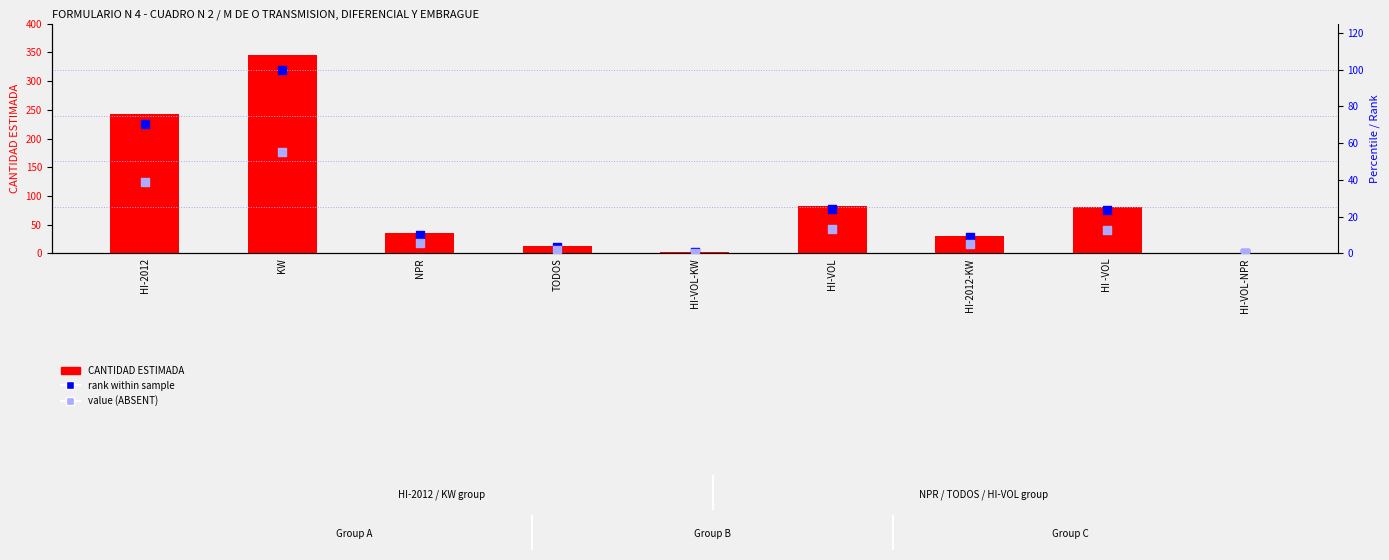

What are all the series names shown in the legend?

CANTIDAD ESTIMADA, rank within sample, value (ABSENT)